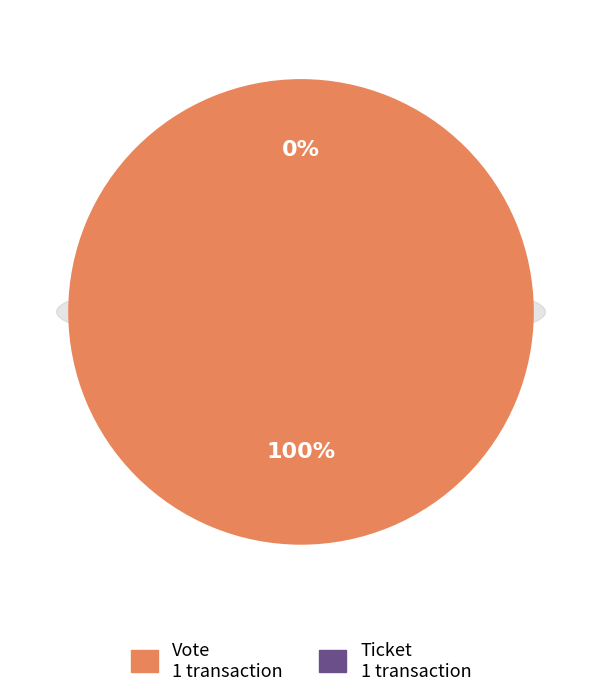

Which category has the smallest portion of the pie?

Ticket